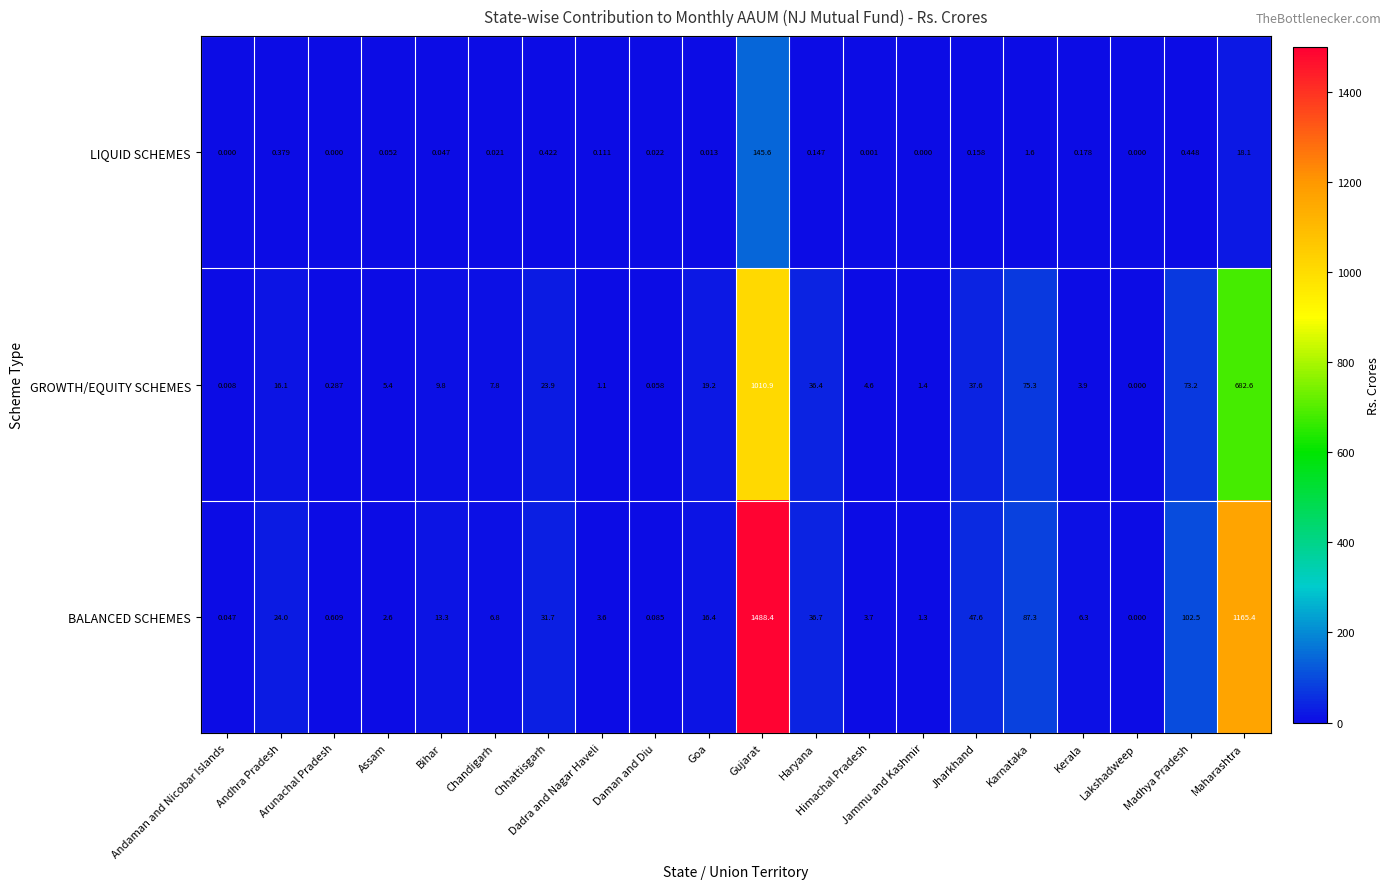

At which category is the sum across all series the highest?

Gujarat